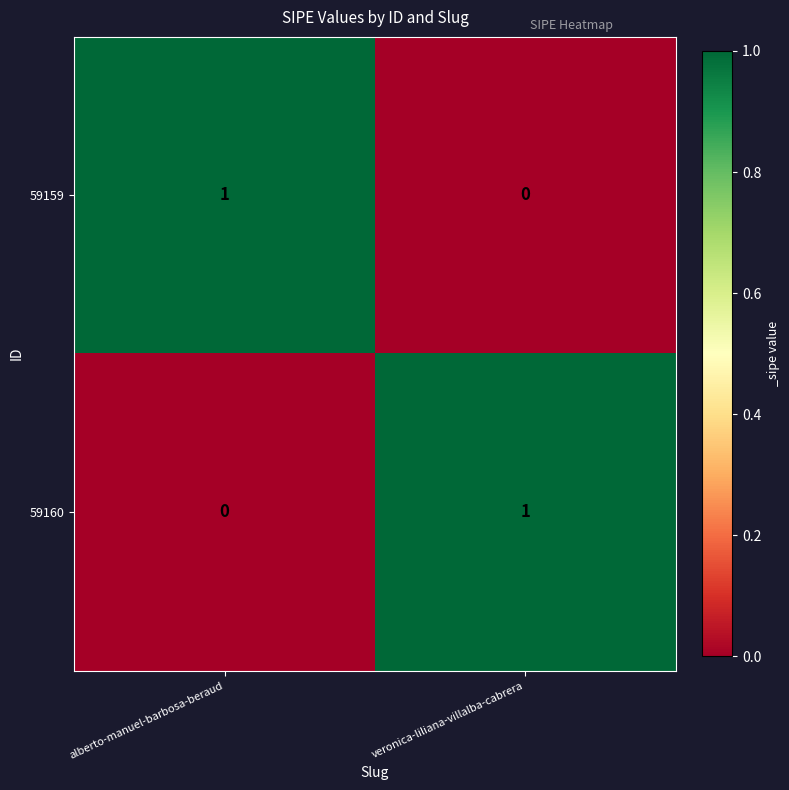

Is the value of 59160 at alberto-manuel-barbosa-beraud greater than the value of 59159 at alberto-manuel-barbosa-beraud?

No